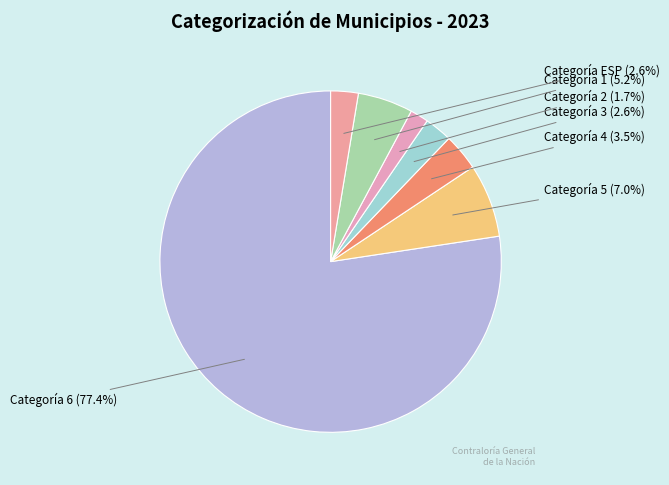

Which category has the biggest portion of the pie?

Categoría 6